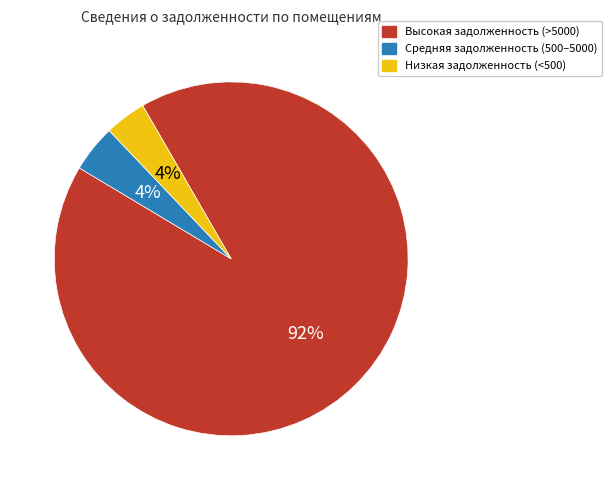

Count the number of slices in the pie.

3